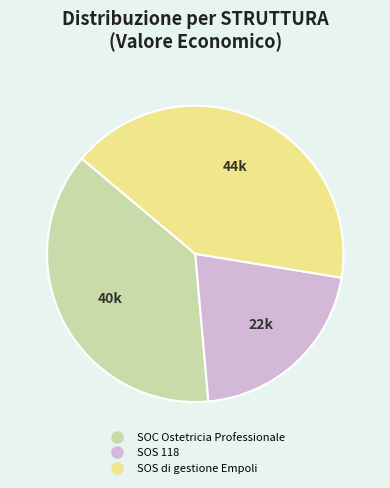

Is there any slice that represents more than half of the pie?

No